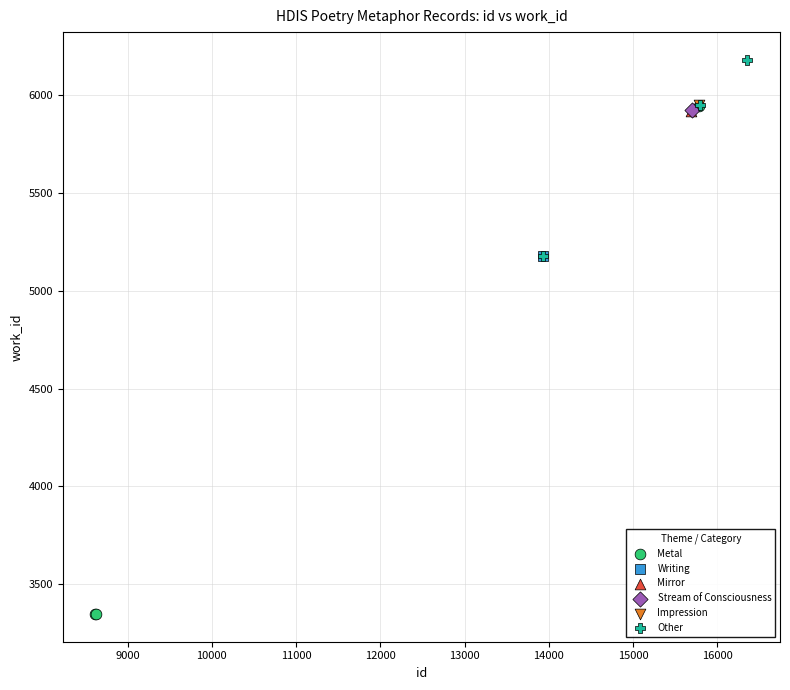

What are all the series names shown in the legend?

Metal, Writing, Mirror, Stream of Consciousness, Impression, Other